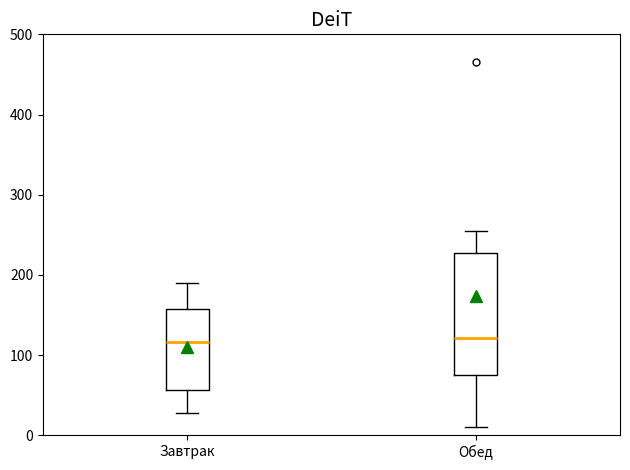

Reading left to right, read every box against the y-axis: the position of its median line, the range the box covers, and the ends of its whiskers. The values are not printed on the chart, so give them approximately, as read against the axis.

Завтрак: median 120, box 60 to 160, whiskers 30 to 190
Обед: median 120, box 80 to 230, whiskers 10 to 260